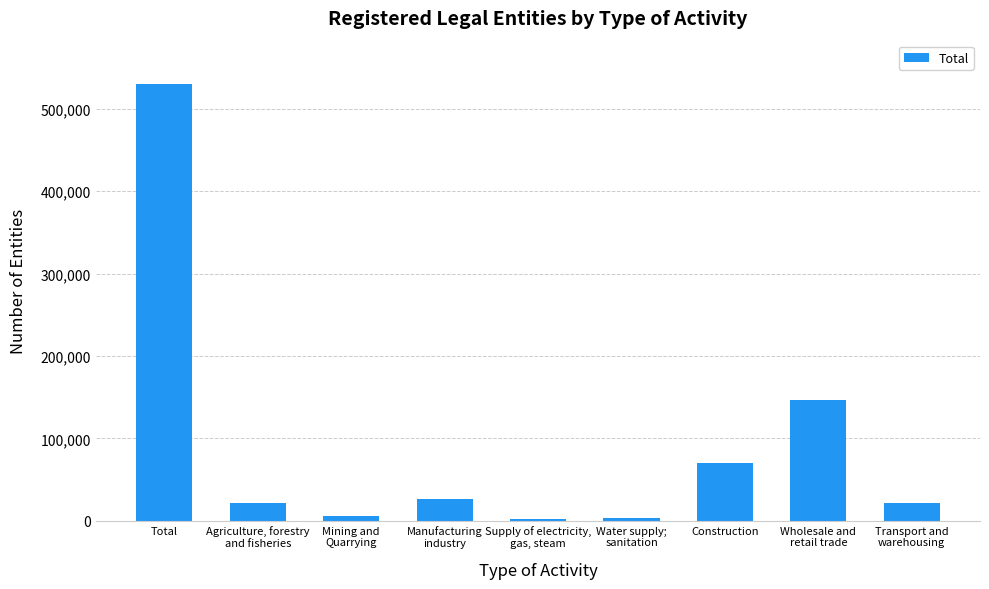

Where is the data nearest to the value 265911?

Wholesale and
retail trade